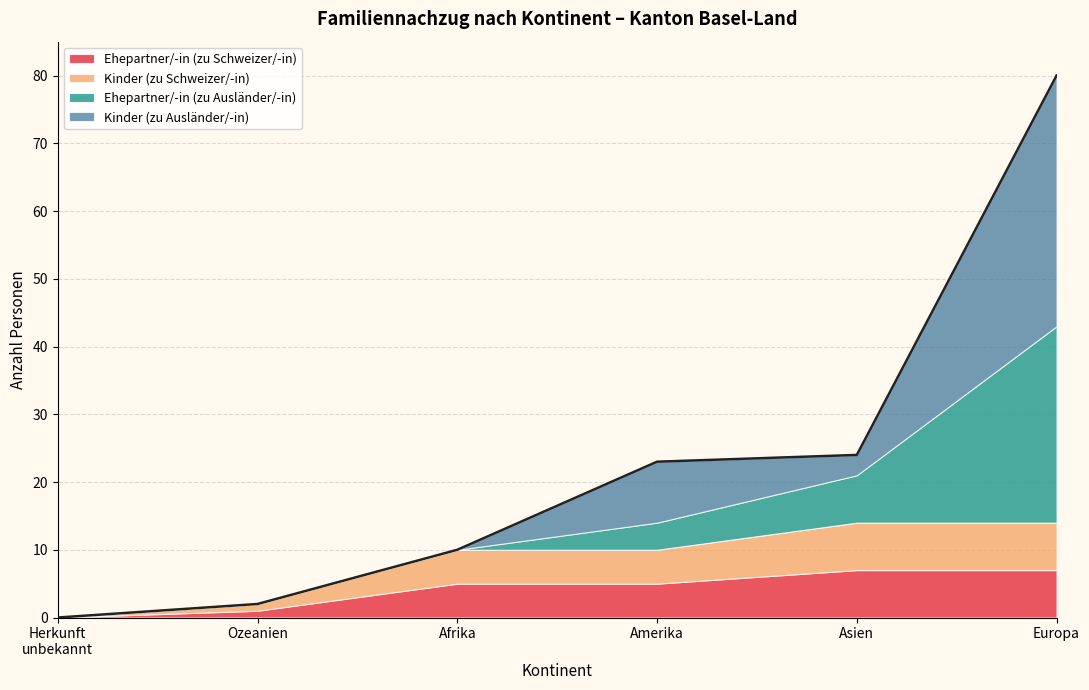

Does the chart display data point markers on the line(s)?

No